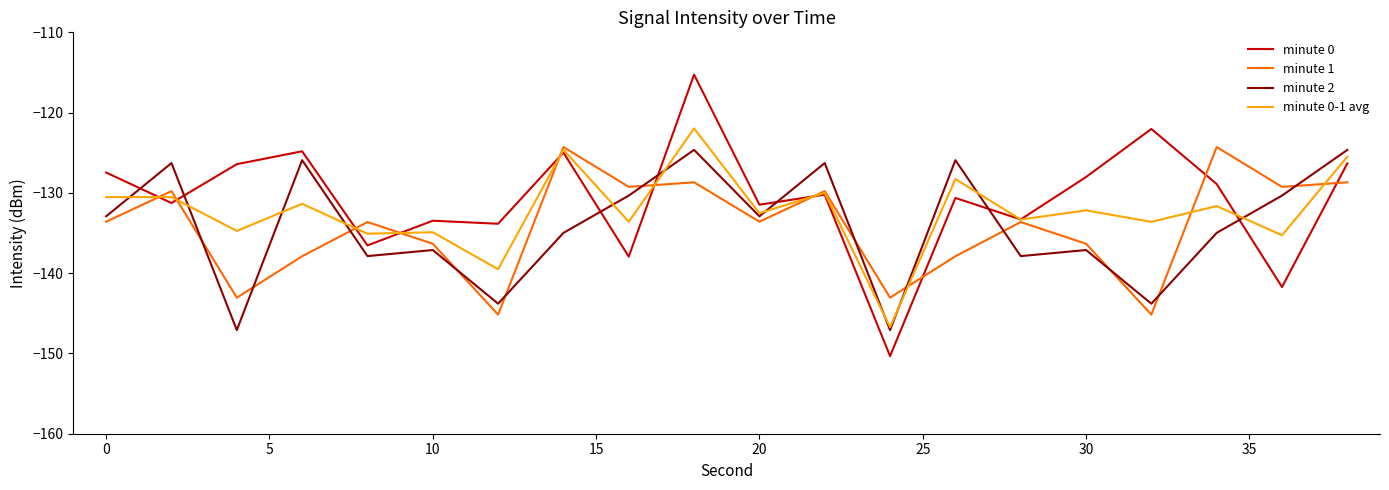

What is the smallest value displayed?

-150.3